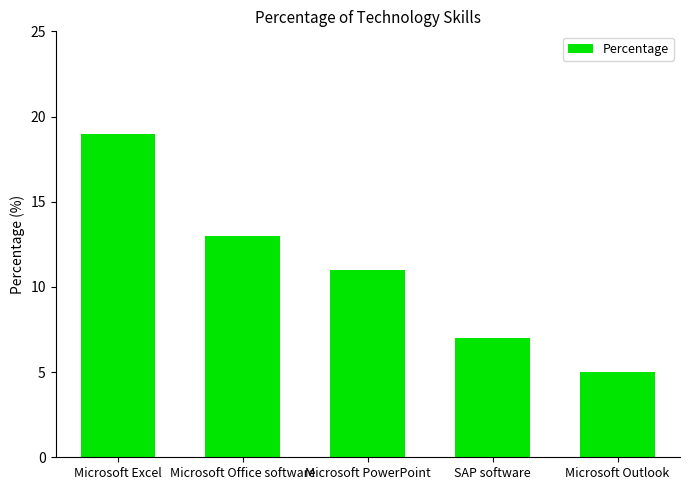

Does the chart contain any negative values?

No